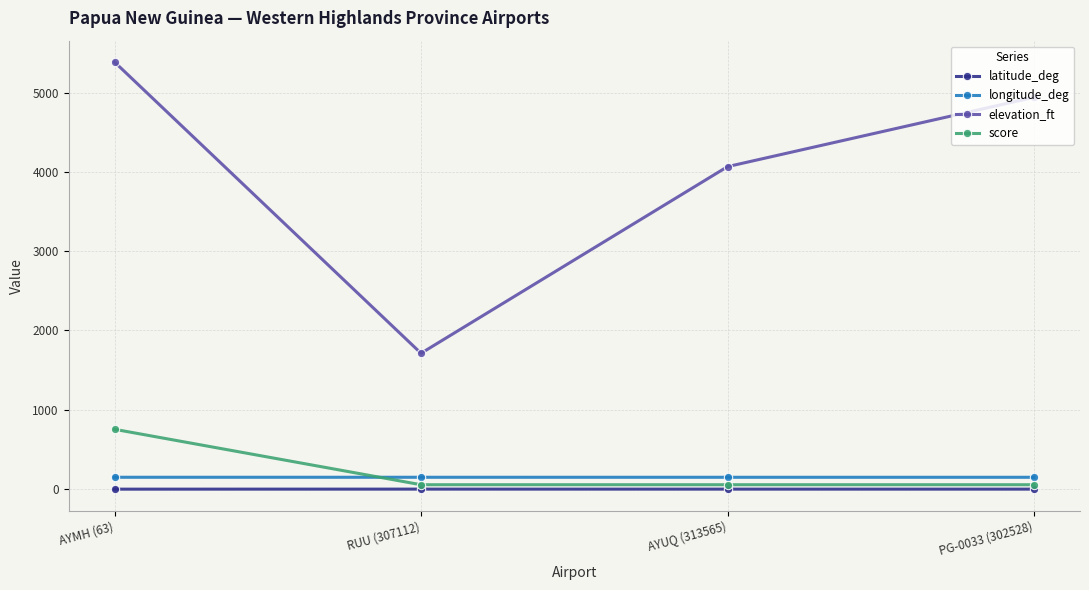

What is the approximate value of latitude_deg at PG-0033 (302528)?

-5.5